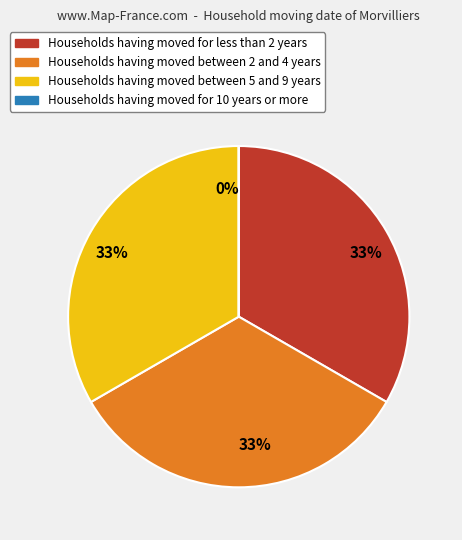

To the nearest percent, what portion does Households having moved for less than 2 years represent?

33%